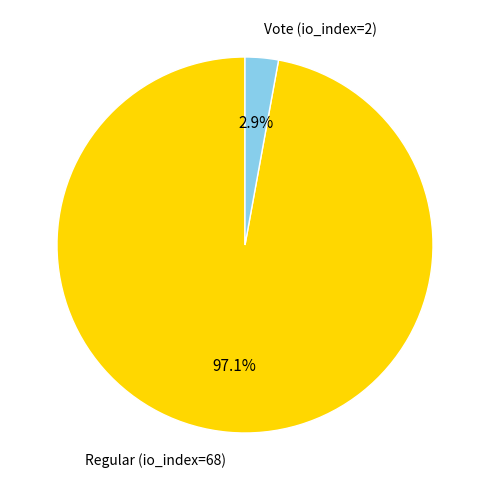

To the nearest percent, what is the average slice percentage?

50%